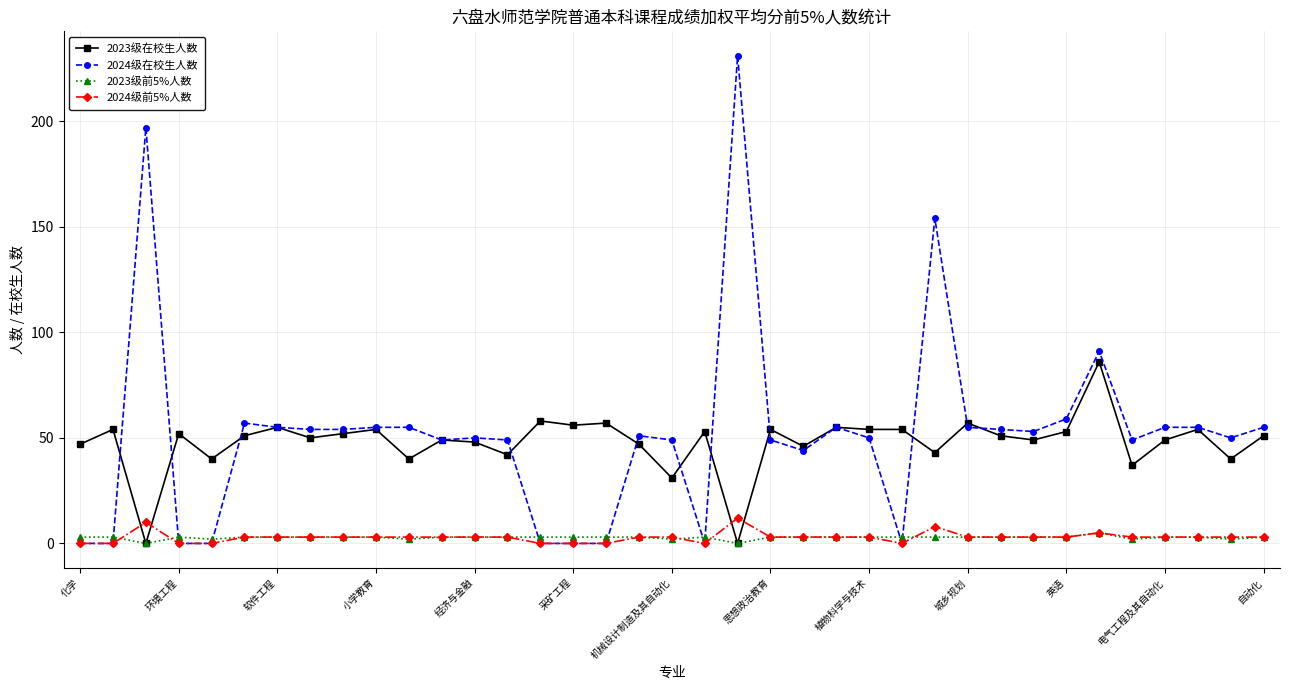

Does the chart have visible grid lines?

Yes